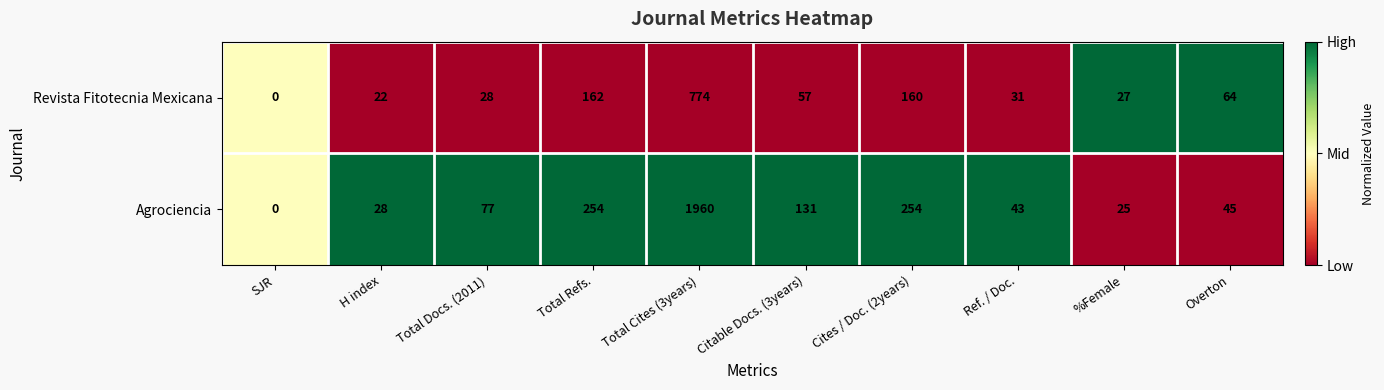

Reading left to right, list all the values displayed in this chart.

Revista Fitotecnia Mexicana: 0	22	28	162	774	57	160	31	27	64
Agrociencia: 0	28	77	254	1960	131	254	43	25	45